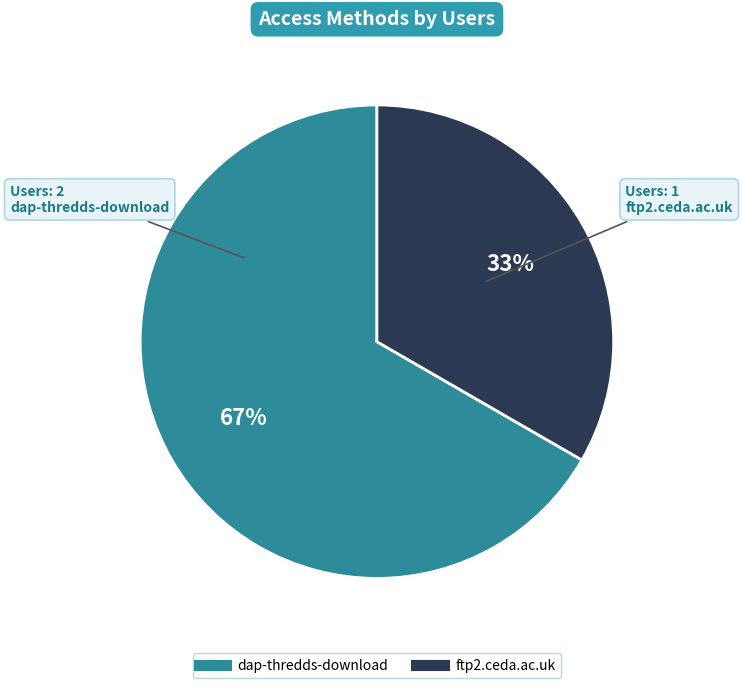

To the nearest percent, what is the average slice percentage?

50%